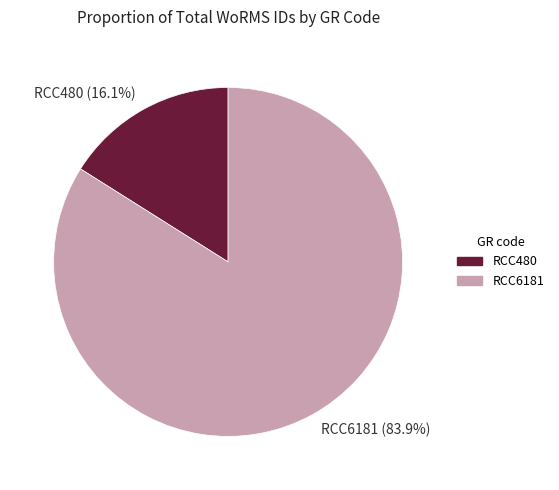

Which has a higher value, RCC6181 or RCC480?

RCC6181